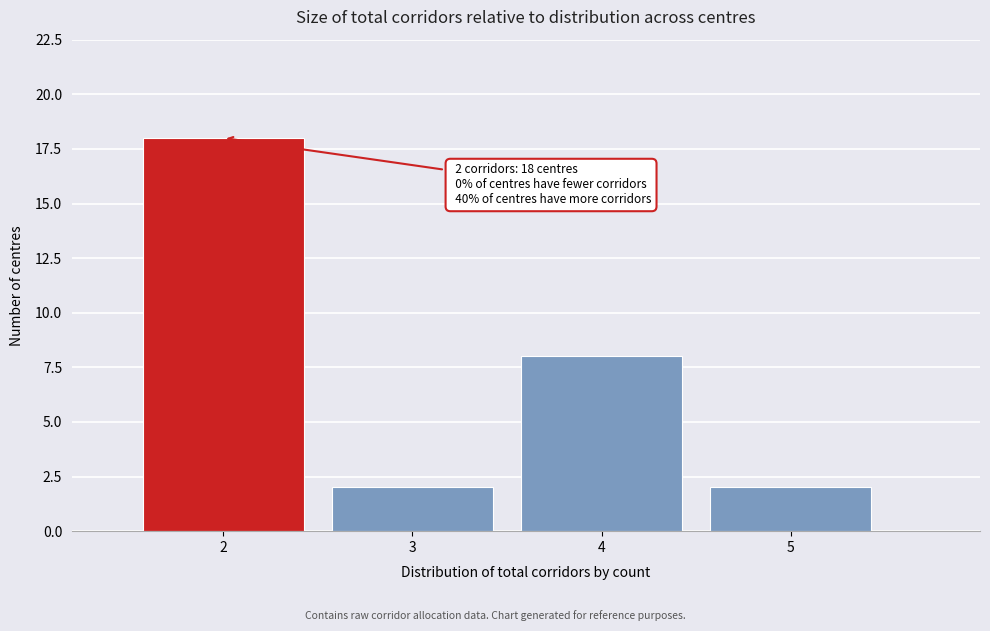

Reading right to left, extract all data points from this chart.

5=2	4=8	3=2	2=18